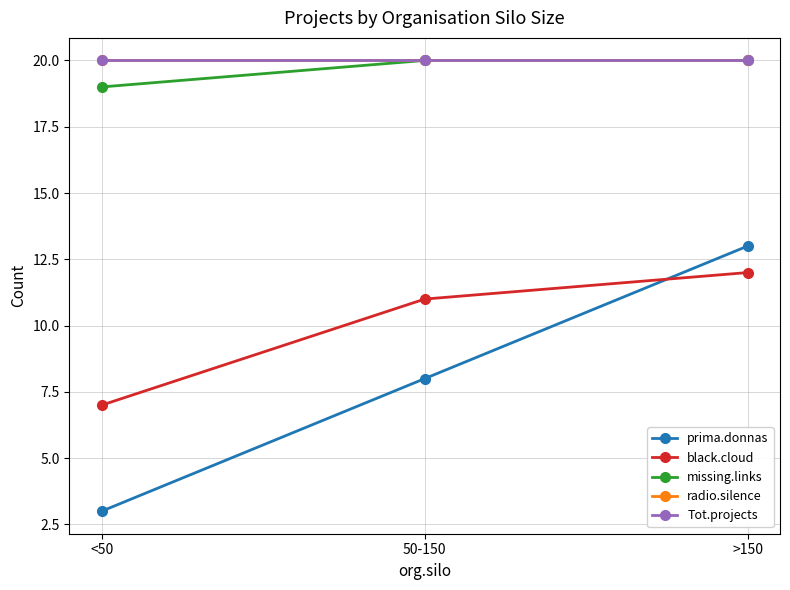

Reading right to left, list all the values displayed in this chart.

prima.donnas: 13	8	3
black.cloud: 12	11	7
missing.links: 20	20	19
radio.silence: 20	20	20
Tot.projects: 20	20	20